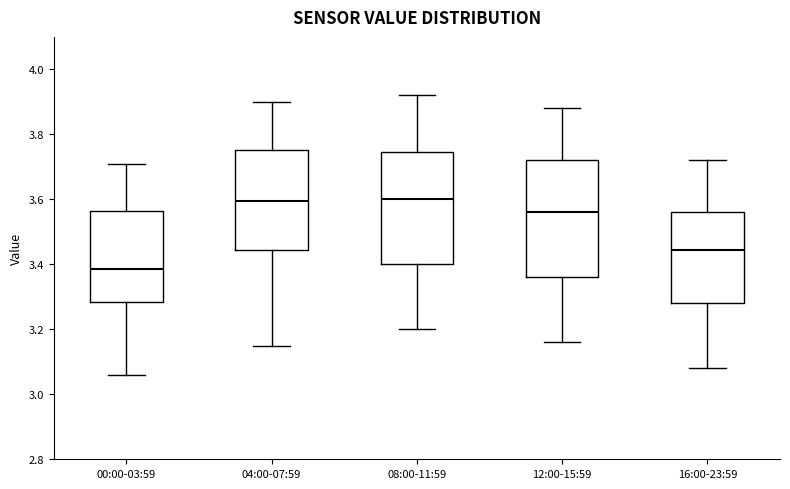

Reading left to right, read every box against the y-axis: the position of its median line, the range the box covers, and the ends of its whiskers. The values are not printed on the chart, so give them approximately, as read against the axis.

00:00-03:59: median 3.38, box 3.28 to 3.56, whiskers 3.06 to 3.72
04:00-07:59: median 3.60, box 3.44 to 3.76, whiskers 3.16 to 3.90
08:00-11:59: median 3.60, box 3.40 to 3.74, whiskers 3.20 to 3.92
12:00-15:59: median 3.56, box 3.36 to 3.72, whiskers 3.16 to 3.88
16:00-23:59: median 3.44, box 3.28 to 3.56, whiskers 3.08 to 3.72